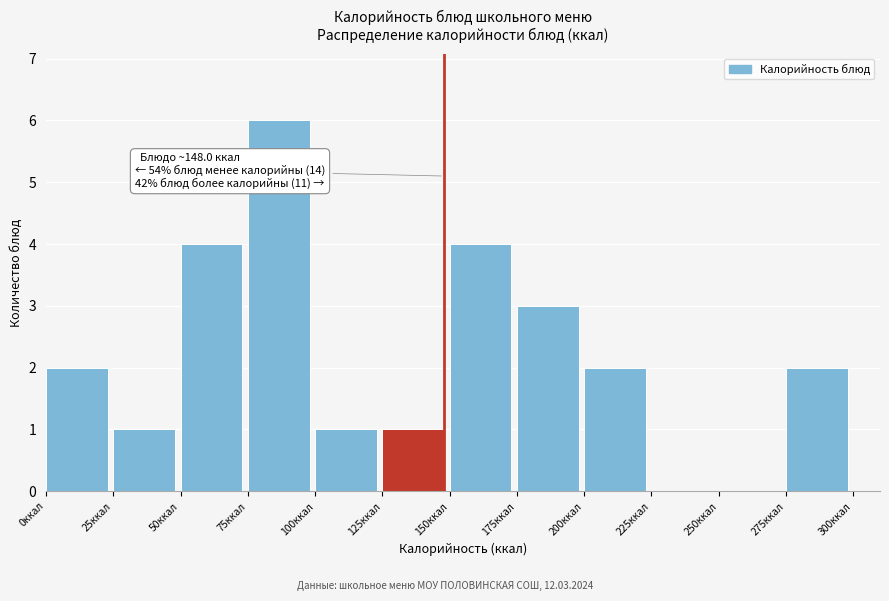

Which range on the x-axis has the tallest bar?

75 to 100